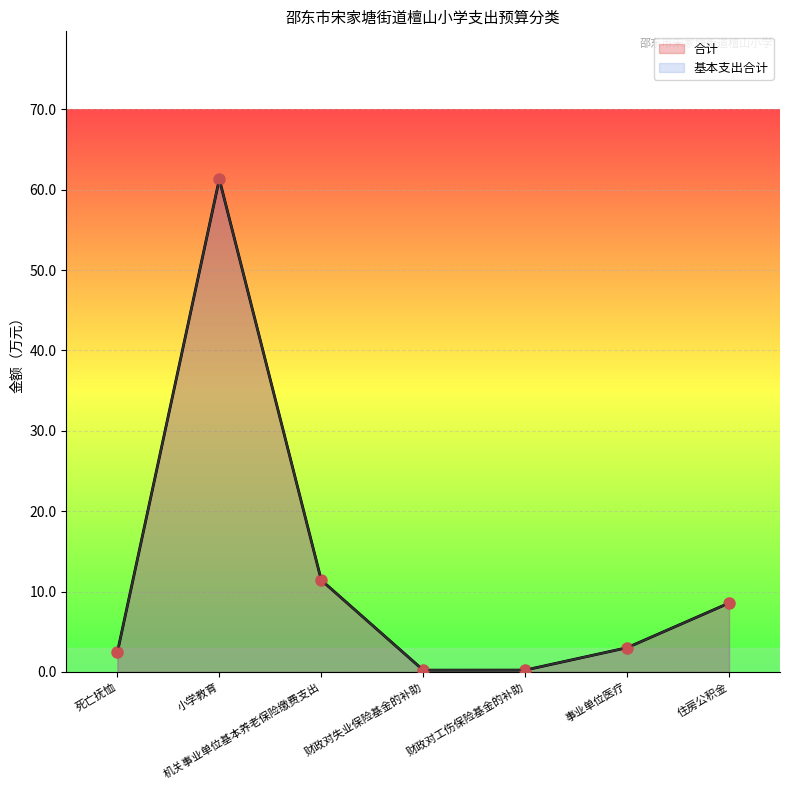

How many interior local valleys does the 基本支出合计 series have?

1